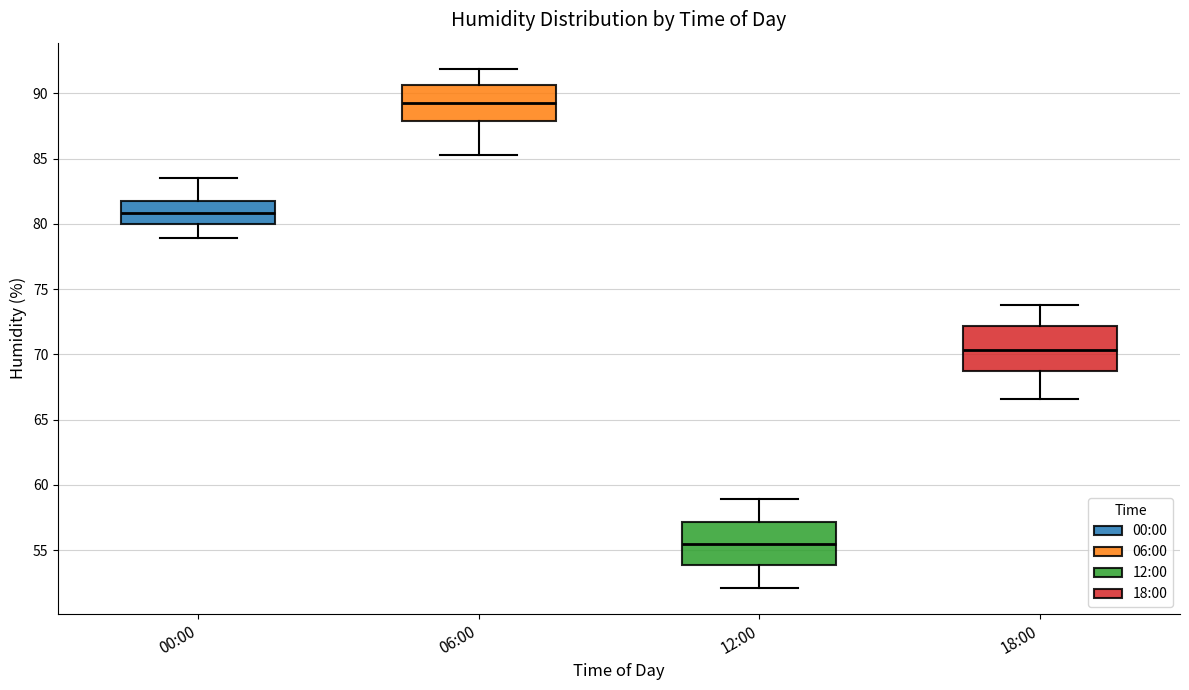

Reading left to right, read every box against the y-axis: the position of its median line, the range the box covers, and the ends of its whiskers. The values are not printed on the chart, so give them approximately, as read against the axis.

00:00: median 81.0, box 80.0 to 81.5, whiskers 79.0 to 83.5
06:00: median 89.5, box 88.0 to 90.5, whiskers 85.5 to 92.0
12:00: median 55.5, box 54.0 to 57.0, whiskers 52.0 to 59.0
18:00: median 70.5, box 69.0 to 72.0, whiskers 66.5 to 74.0